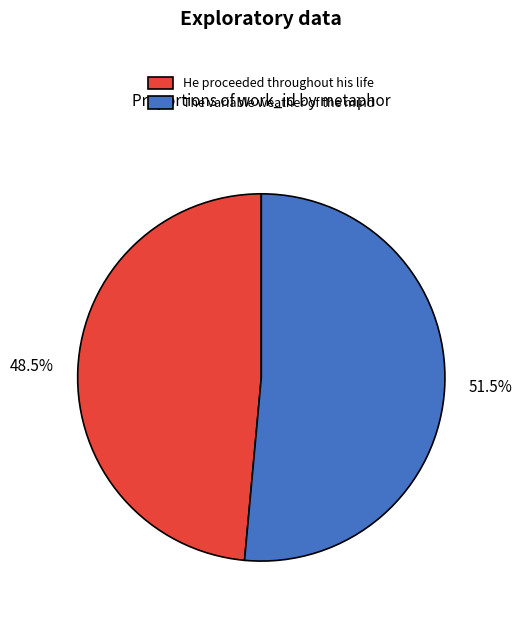

What is the majority slice?

The variable weather of the mind